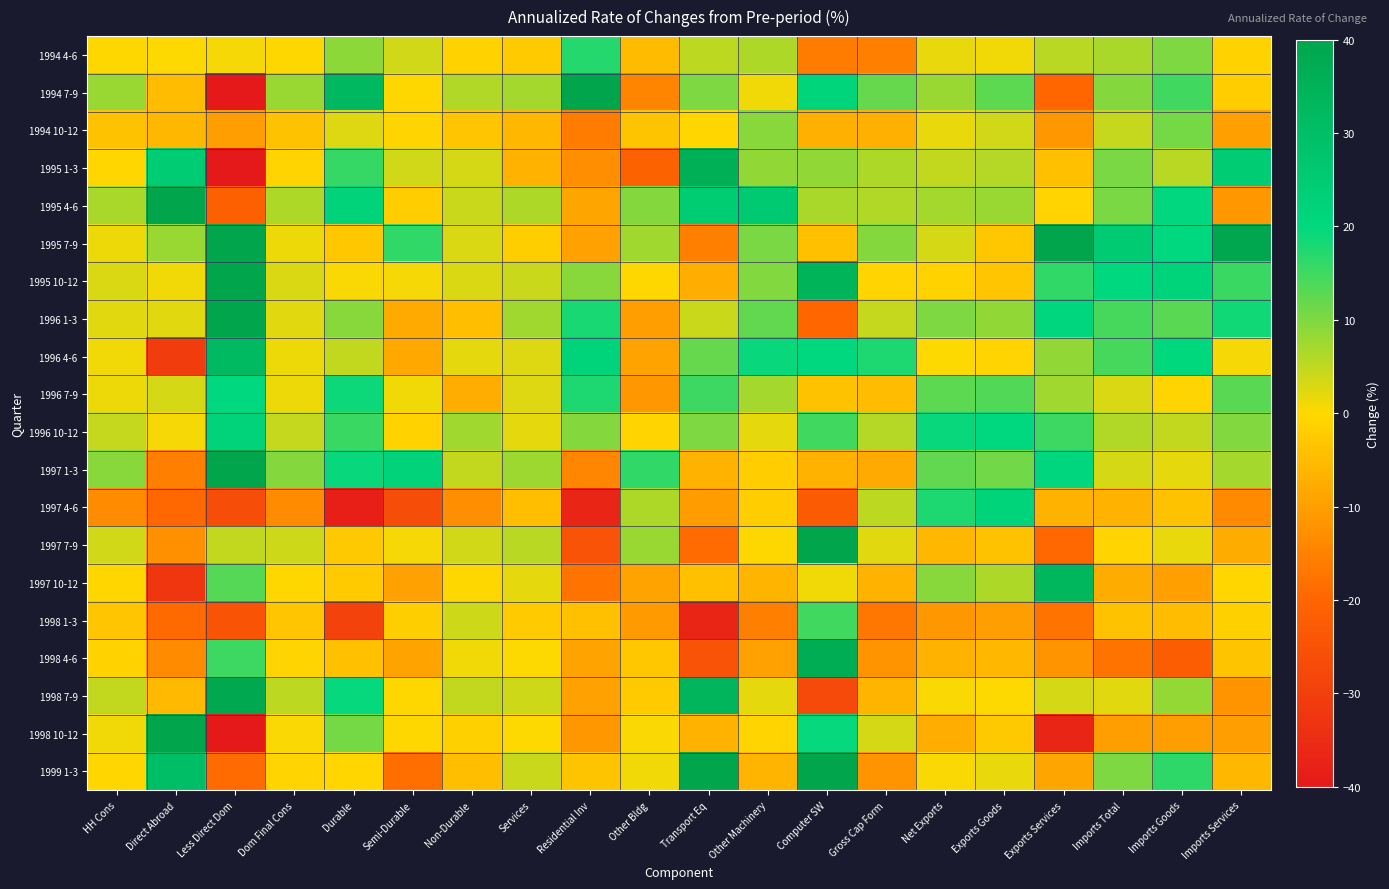

List the series in order of their peak value, lowest first.

1994 10-12, 1998 1-3, 1994 4-6, 1996 7-9, 1997 4-6, 1996 10-12, 1996 4-6, 1997 10-12, 1995 1-3, 1998 4-6, 1998 7-9, 1998 10-12, 1994 7-9, 1995 4-6, 1997 7-9, 1995 10-12, 1999 1-3, 1997 1-3, 1996 1-3, 1995 7-9